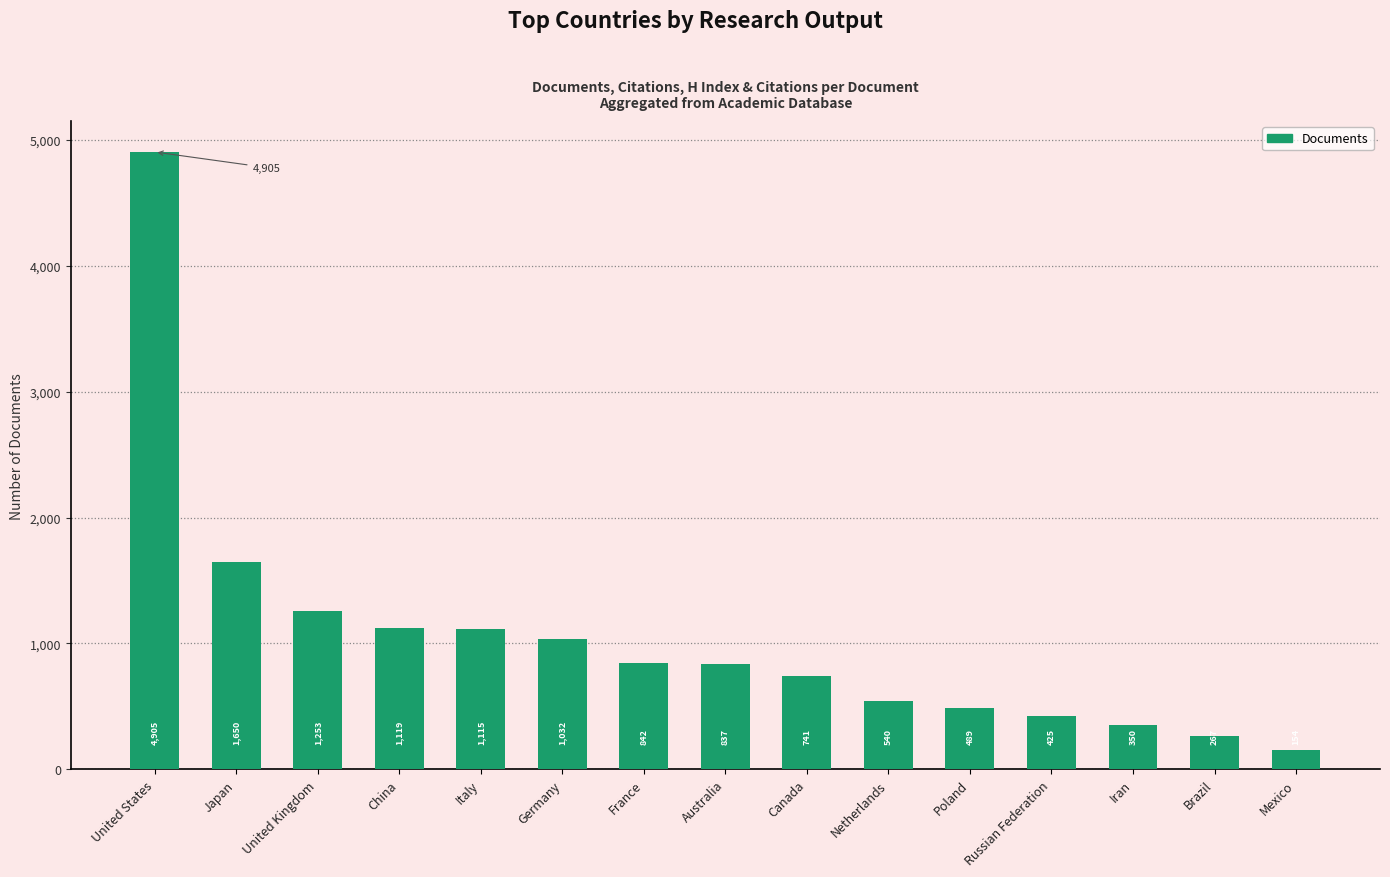

How many bars are there in total?

15